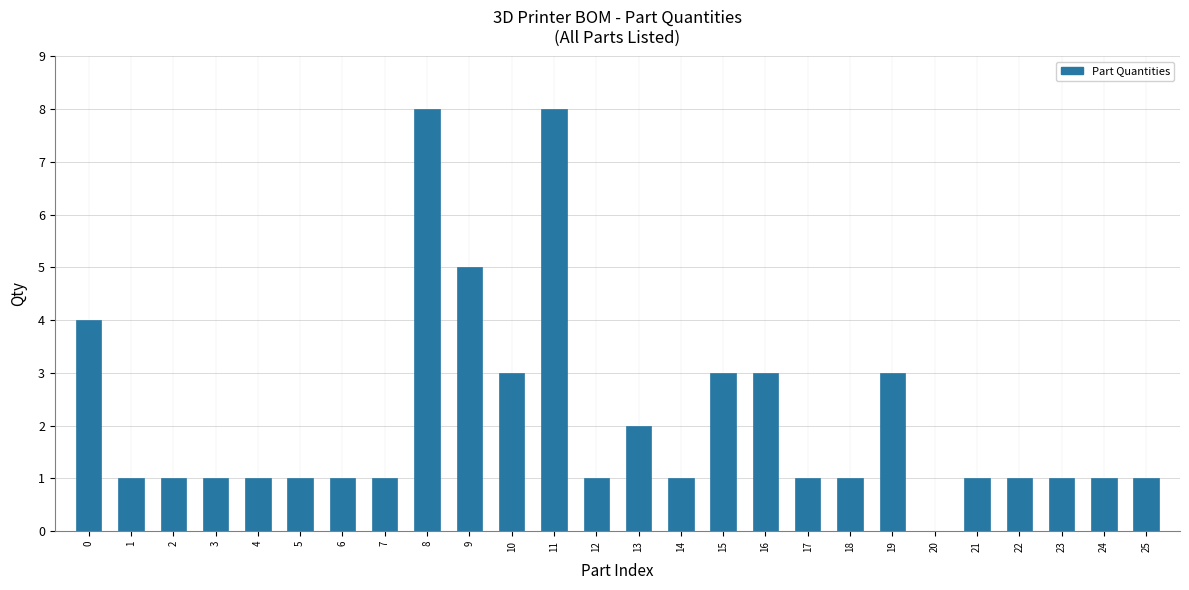

Reading left to right, extract all data points from this chart.

0=4	1=1	2=1	3=1	4=1	5=1	6=1	7=1	8=8	9=5	10=3	11=8	12=1	13=2	14=1	15=3	16=3	17=1	18=1	19=3	20=0	21=1	22=1	23=1	24=1	25=1